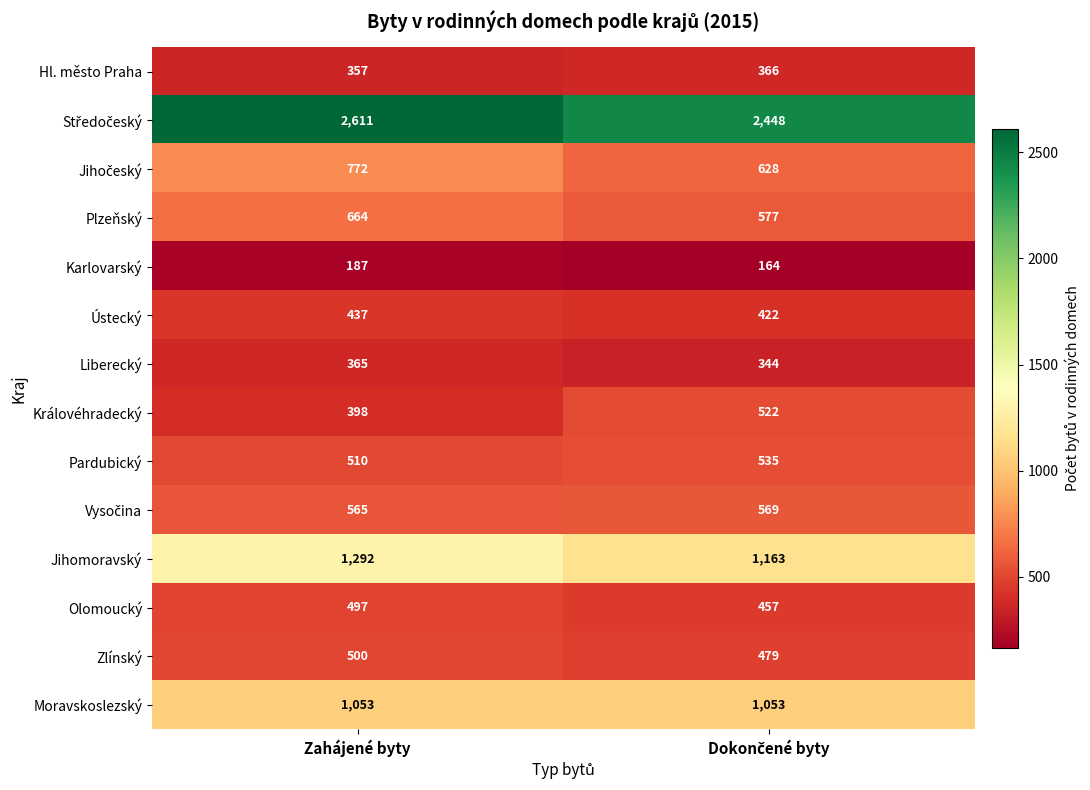

Is it true that Plzeňský equals 664 at Zahájené byty?

True